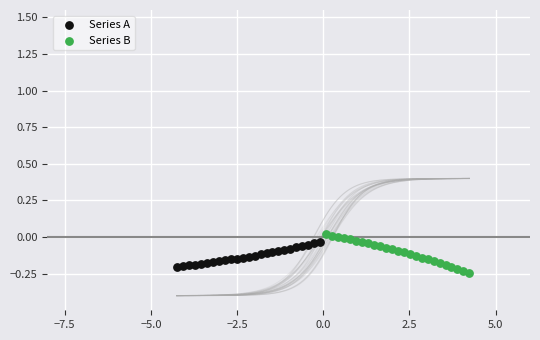

What are all the series names shown in the legend?

Series A, Series B